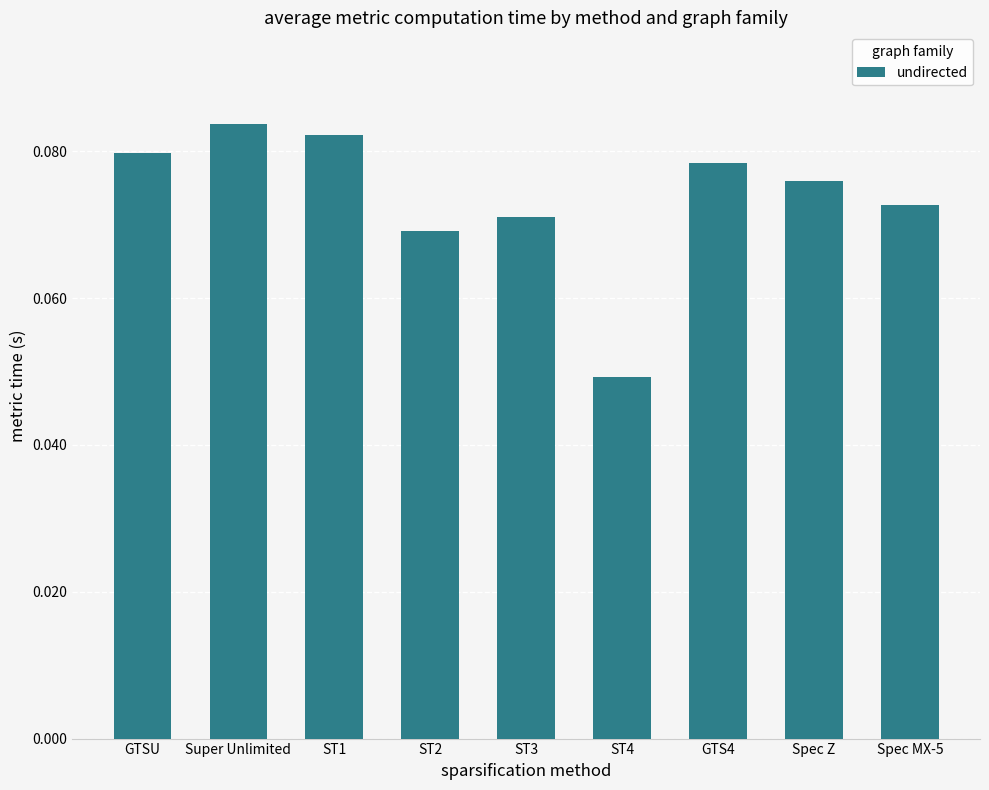

Which label corresponds to the largest value in the chart?

Super Unlimited